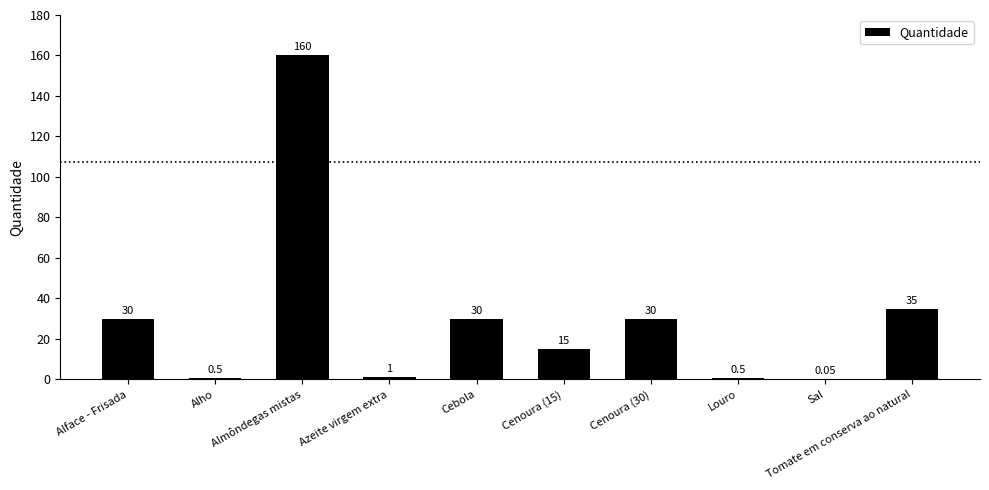

Which has a higher value, Almôndegas mistas or Tomate em conserva ao natural?

Almôndegas mistas